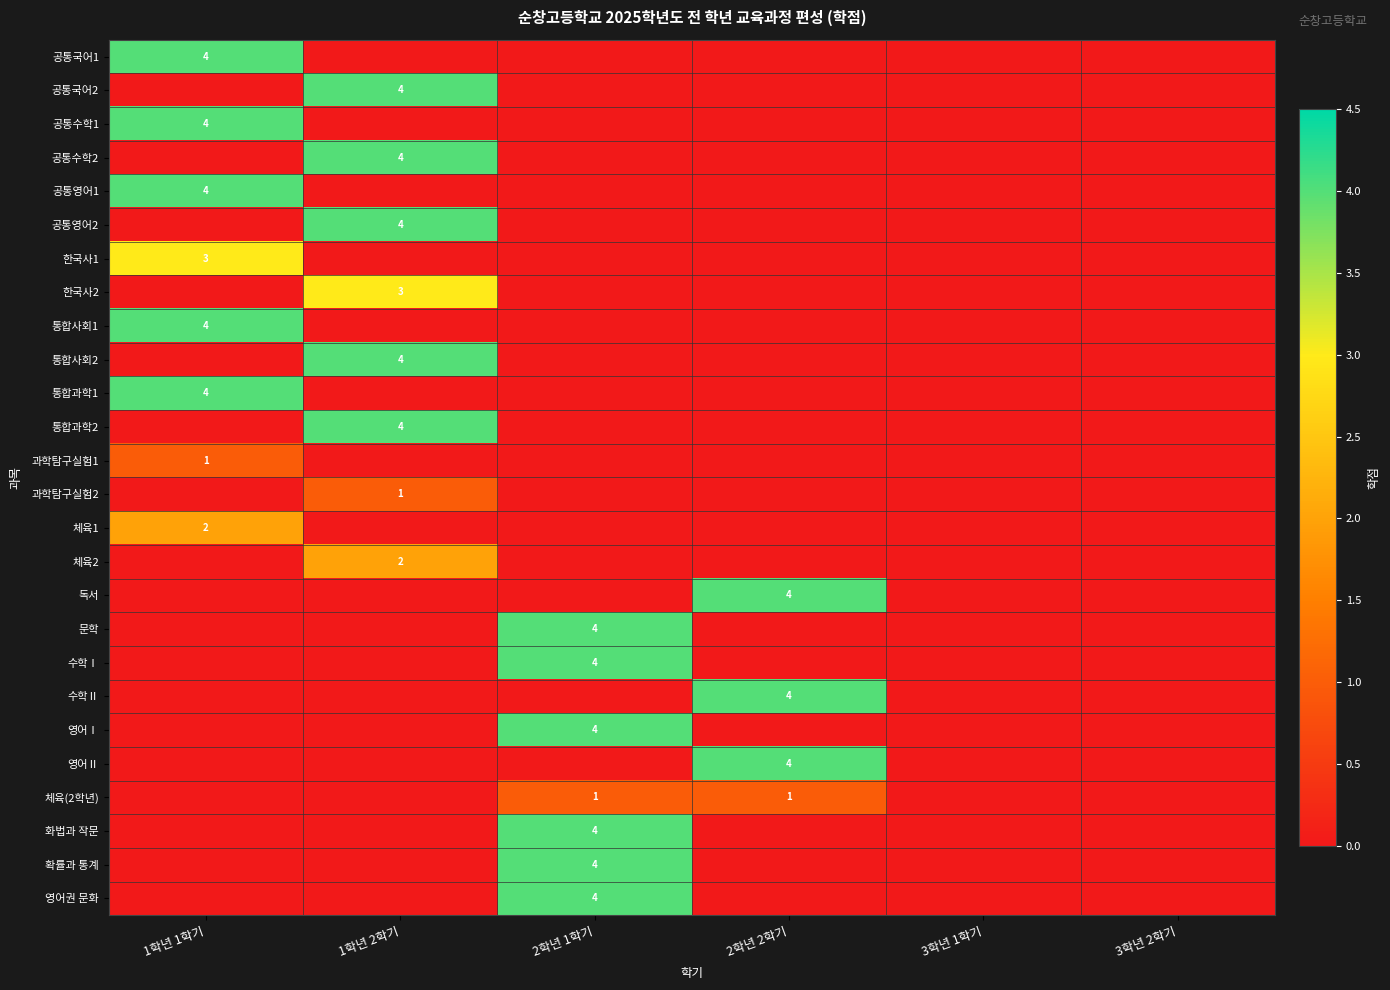

True or false: 화법과 작문 has a value of 1 at 2학년 1학기.

False